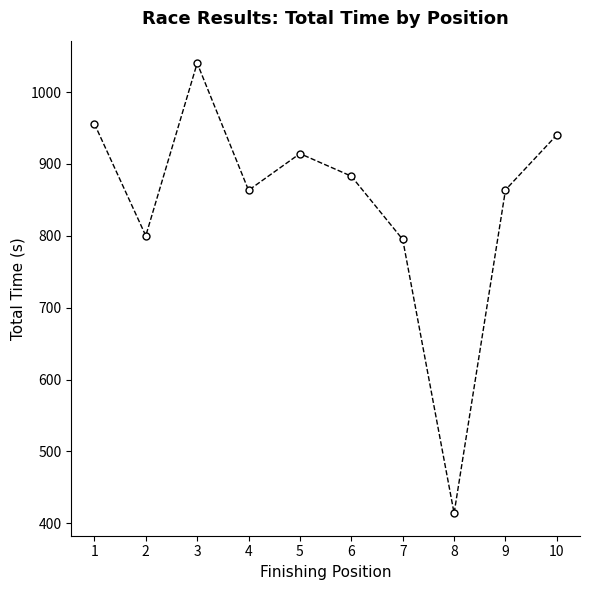

What is the approximate value at 9?

863.9